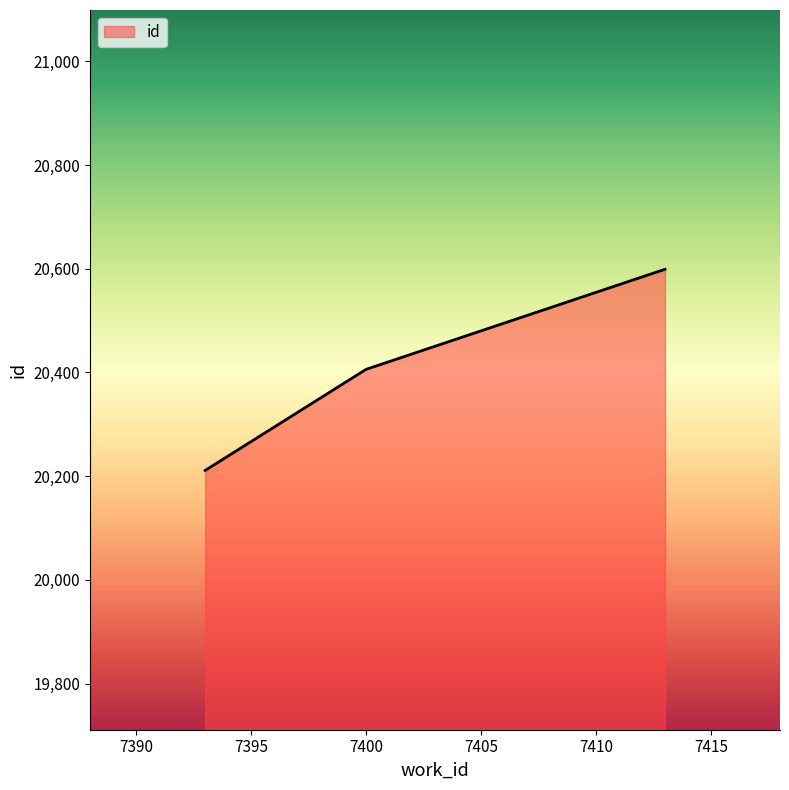

What is the difference between the maximum and minimum values?

388